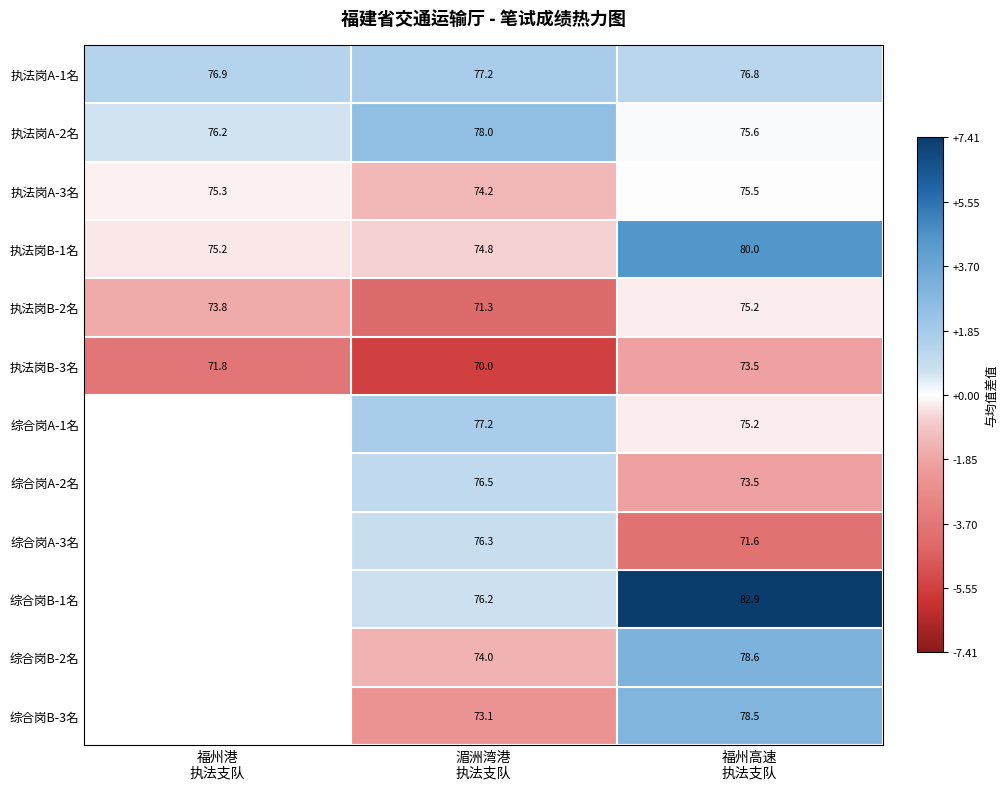

Which series has the largest total across all categories?

执法岗A-1名